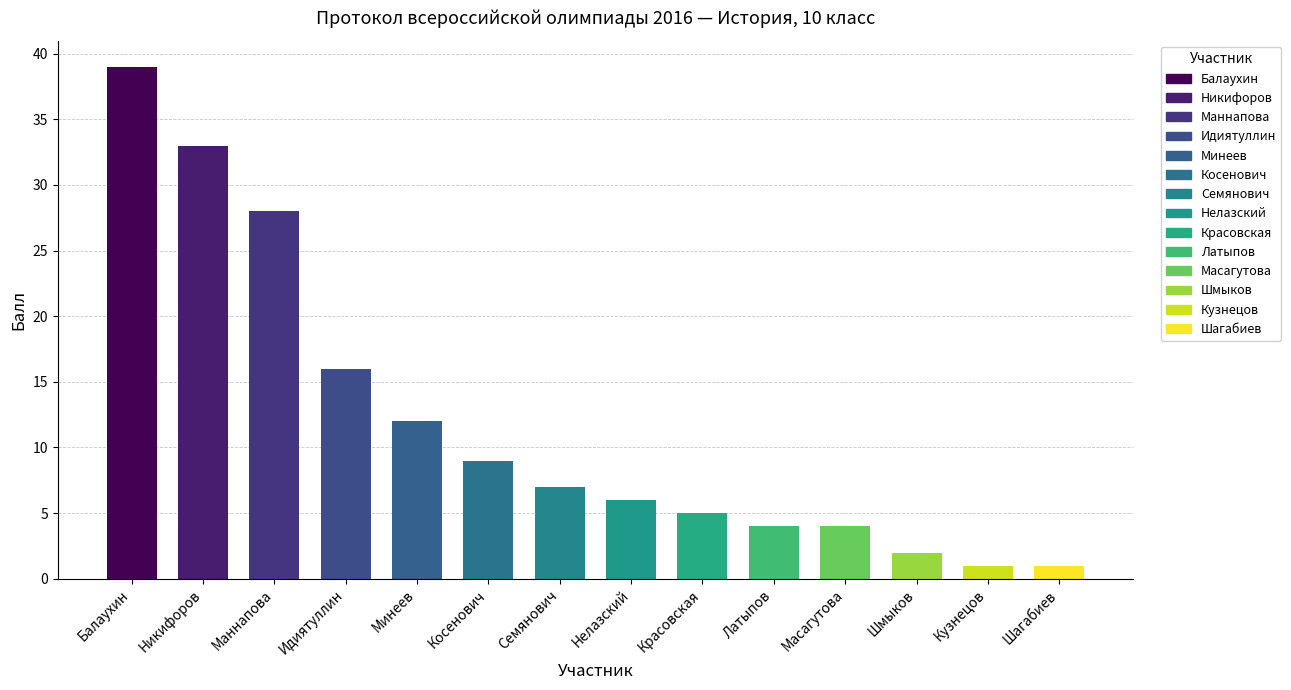

How many bars are there in total?

14